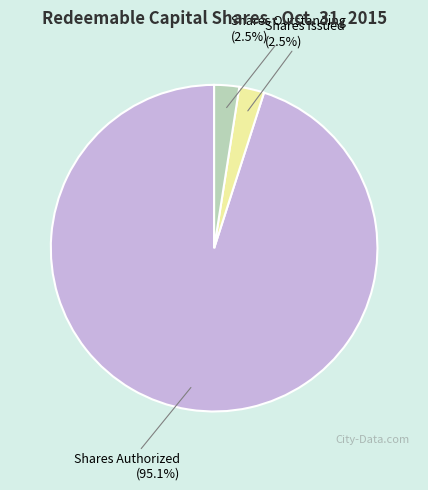

Does Shares Outstanding account for over 50% of the chart?

No